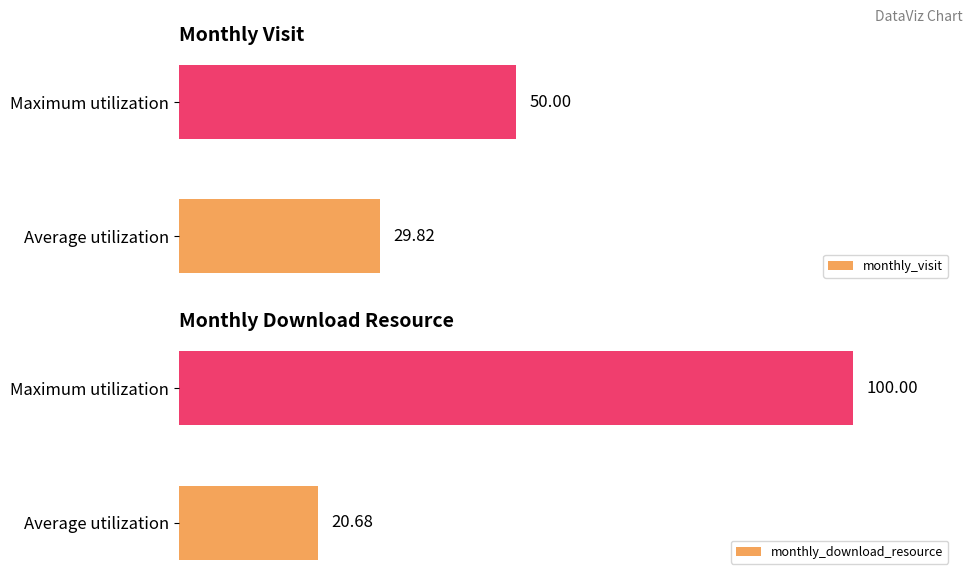

Rank the categories by monthly_visit value from highest to lowest.

Maximum utilization, Average utilization